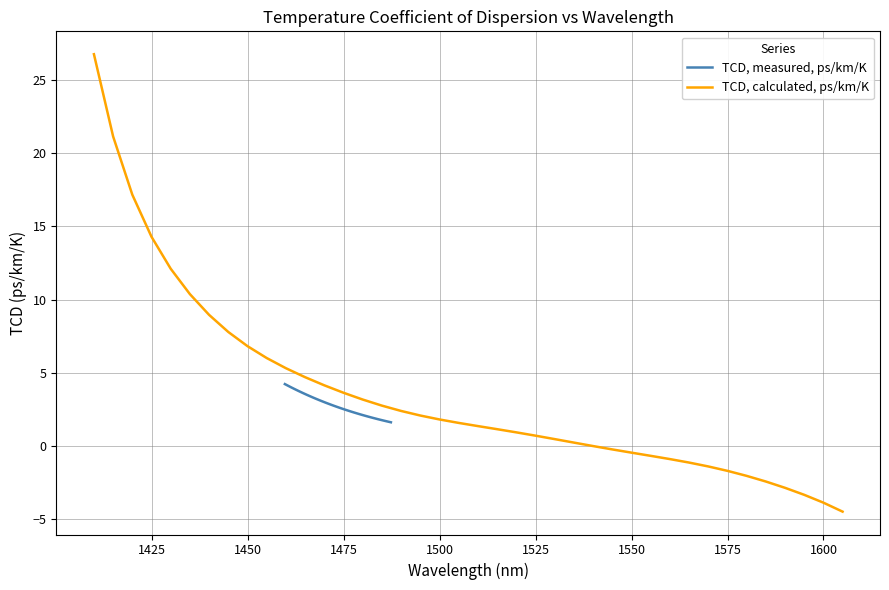

How many lines are shown in the chart?

2